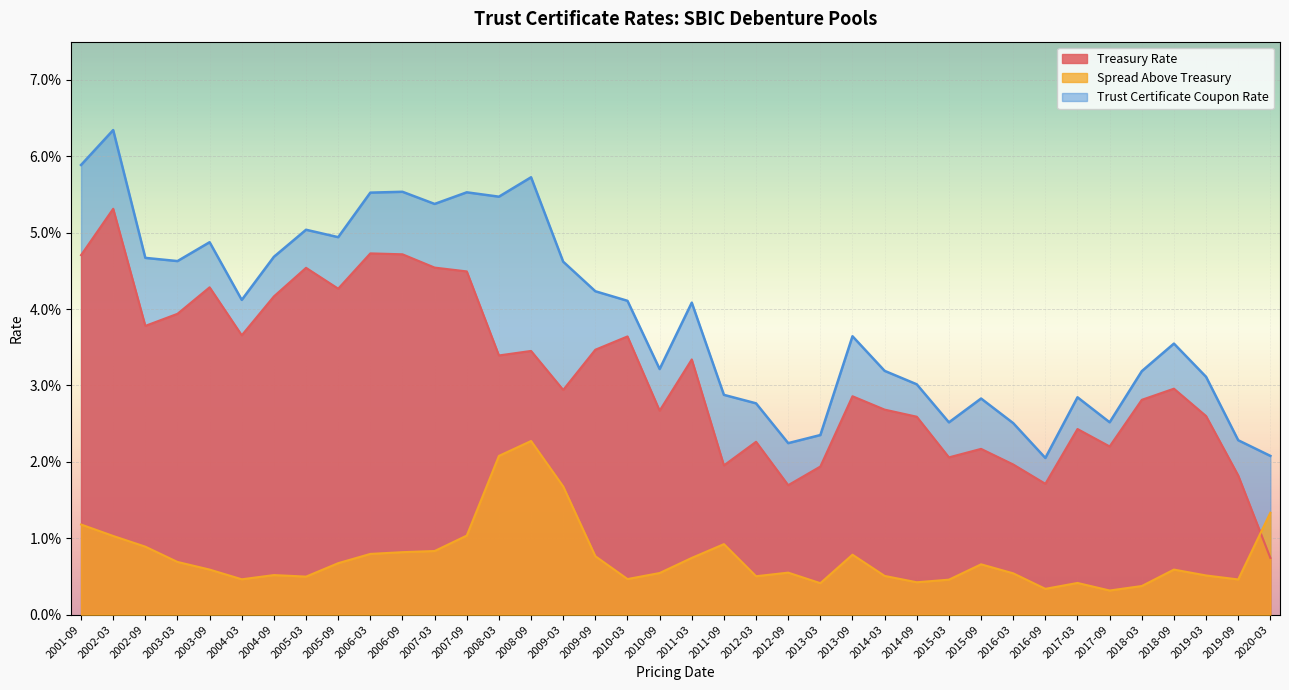

Where is Spread Above Treasury nearest to the value 0?

2017-09